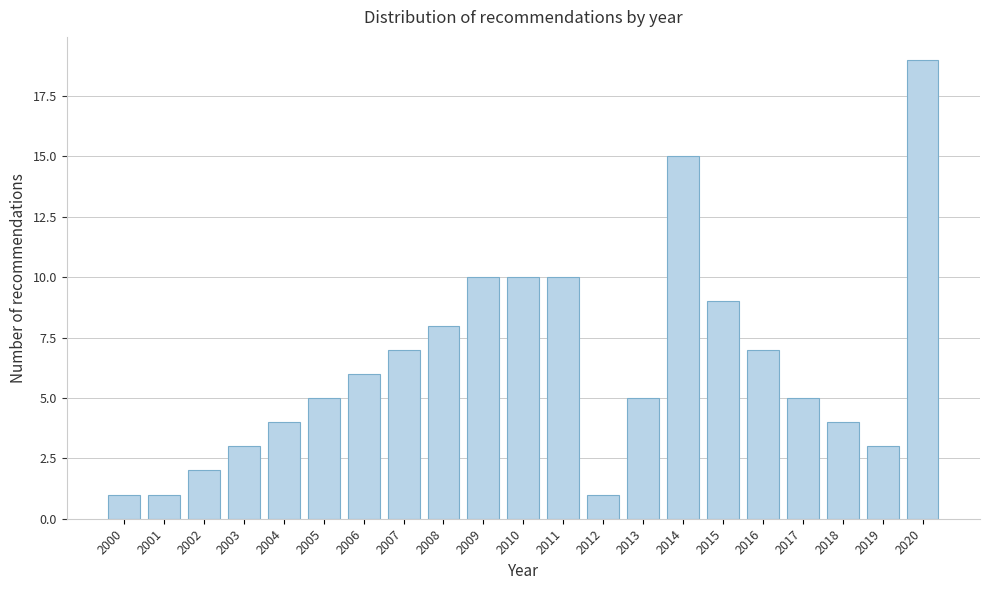

Reading left to right, list all the values displayed in this chart.

1	1	2	3	4	5	6	7	8	10	10	10	1	5	15	9	7	5	4	3	19